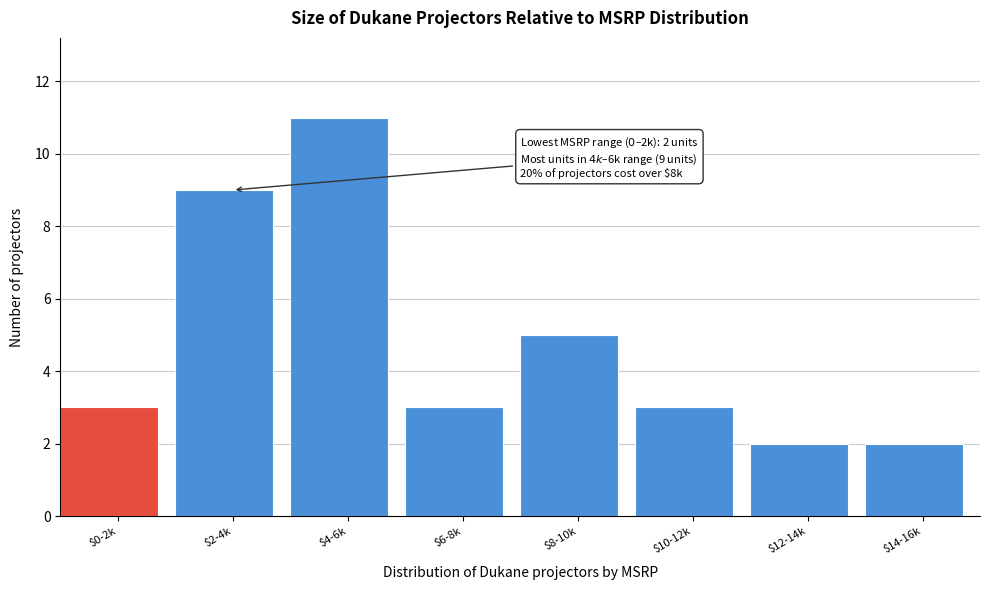

Reading left to right, list all the values displayed in this chart.

3	9	11	3	5	3	2	2